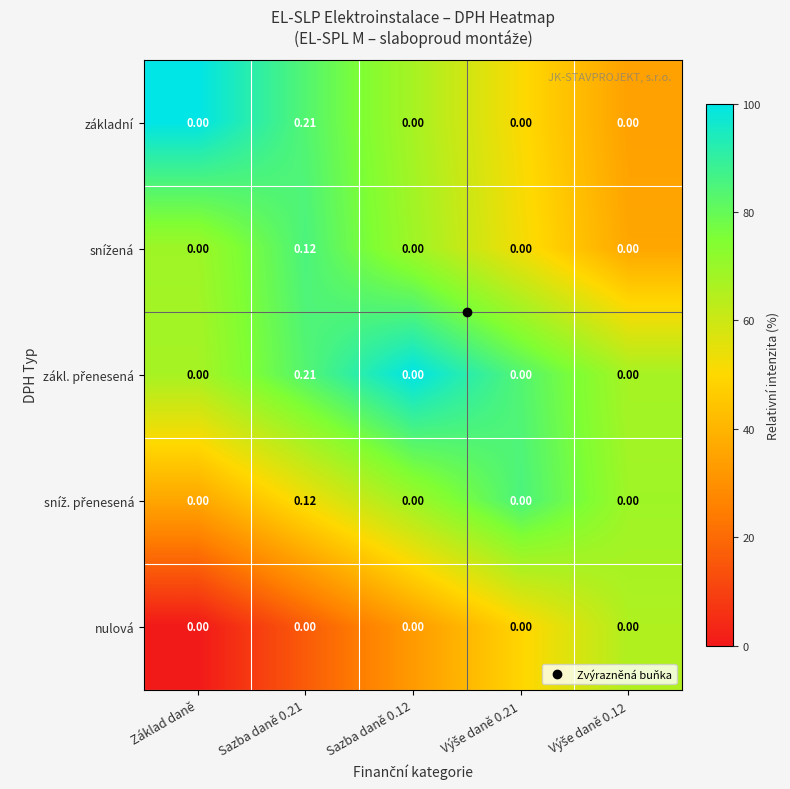

Count the number of categories in the chart.

5